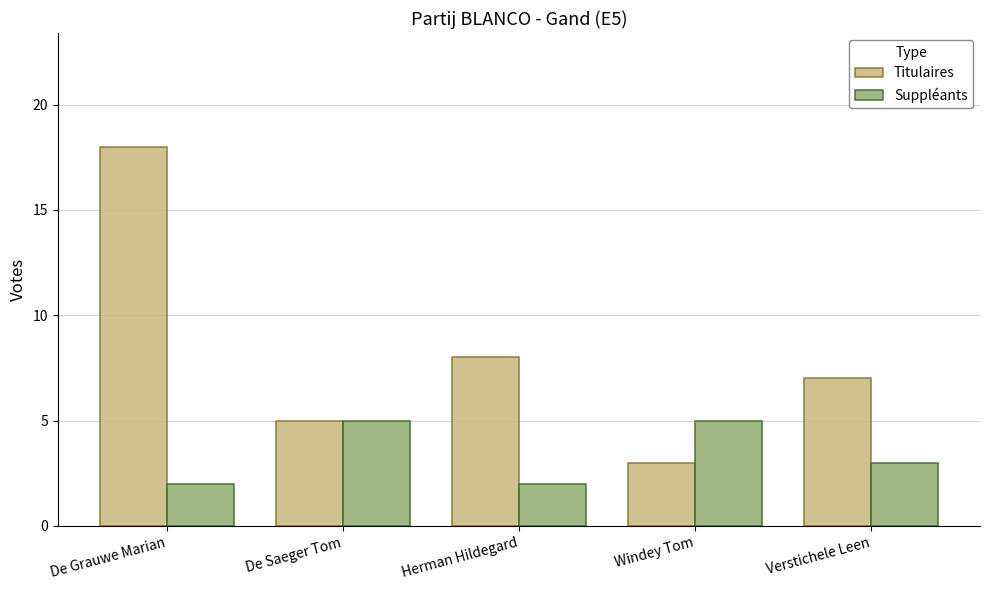

Does the chart contain any negative values?

No